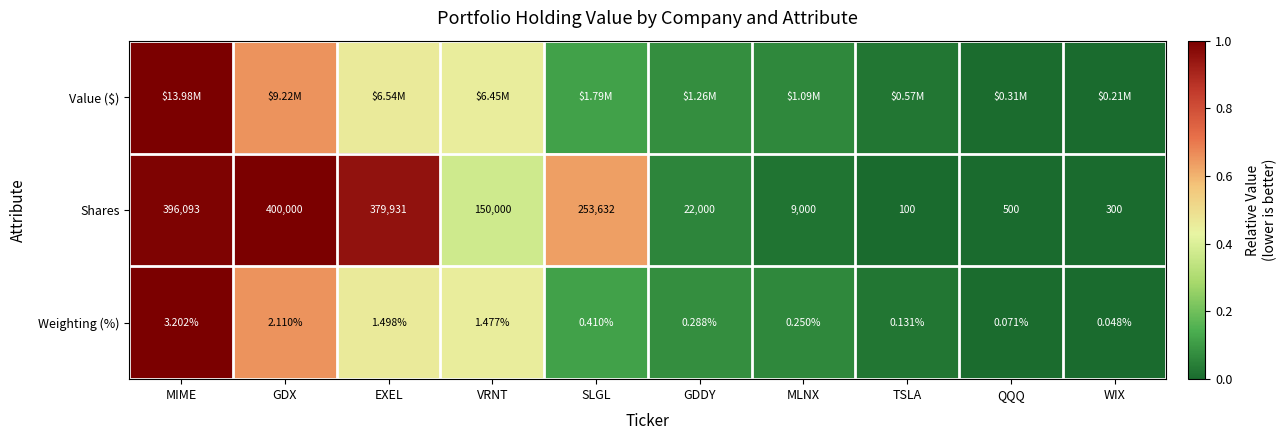

The Weighting (%) series shows 0.2 at VRNT. True or false?

False